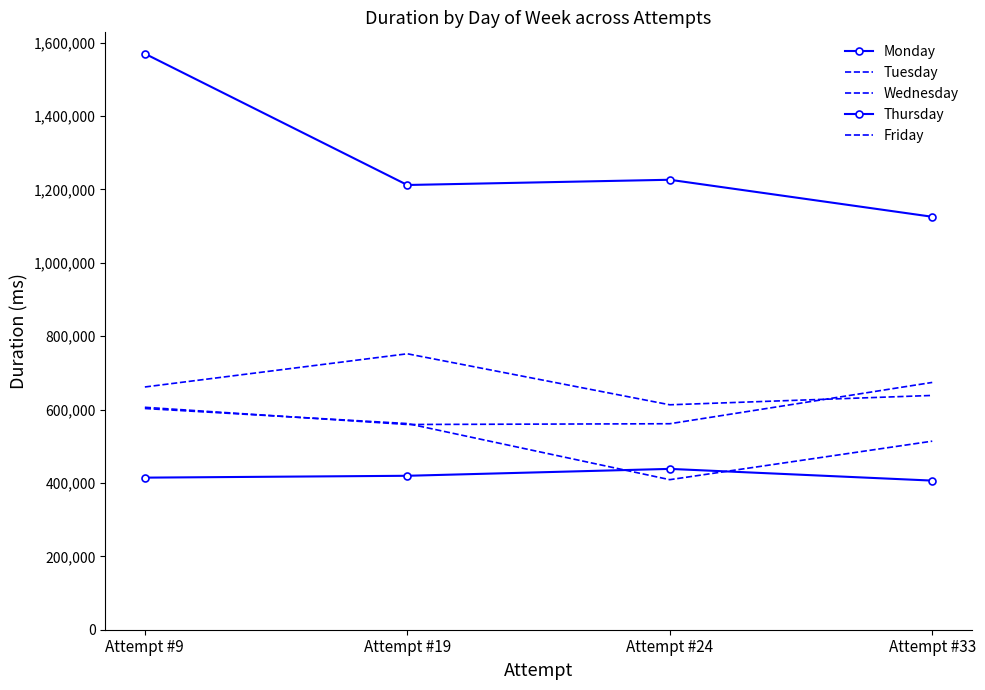

Does the chart have visible grid lines?

No